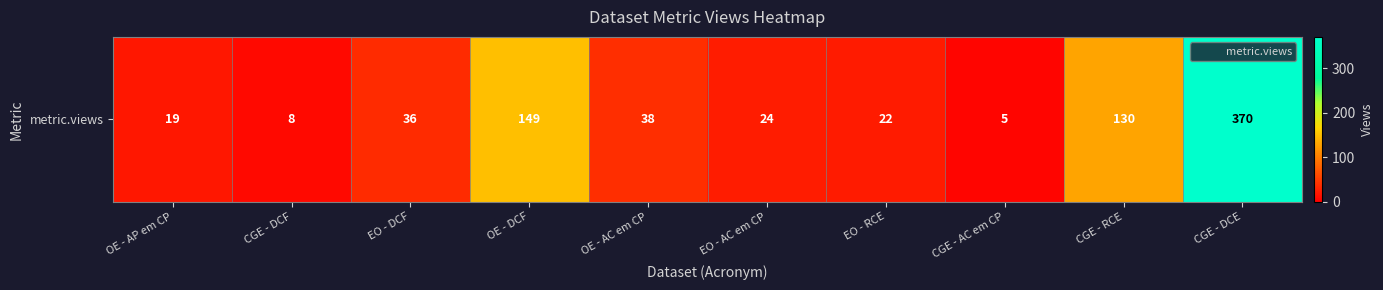

How many values are below 36?

5